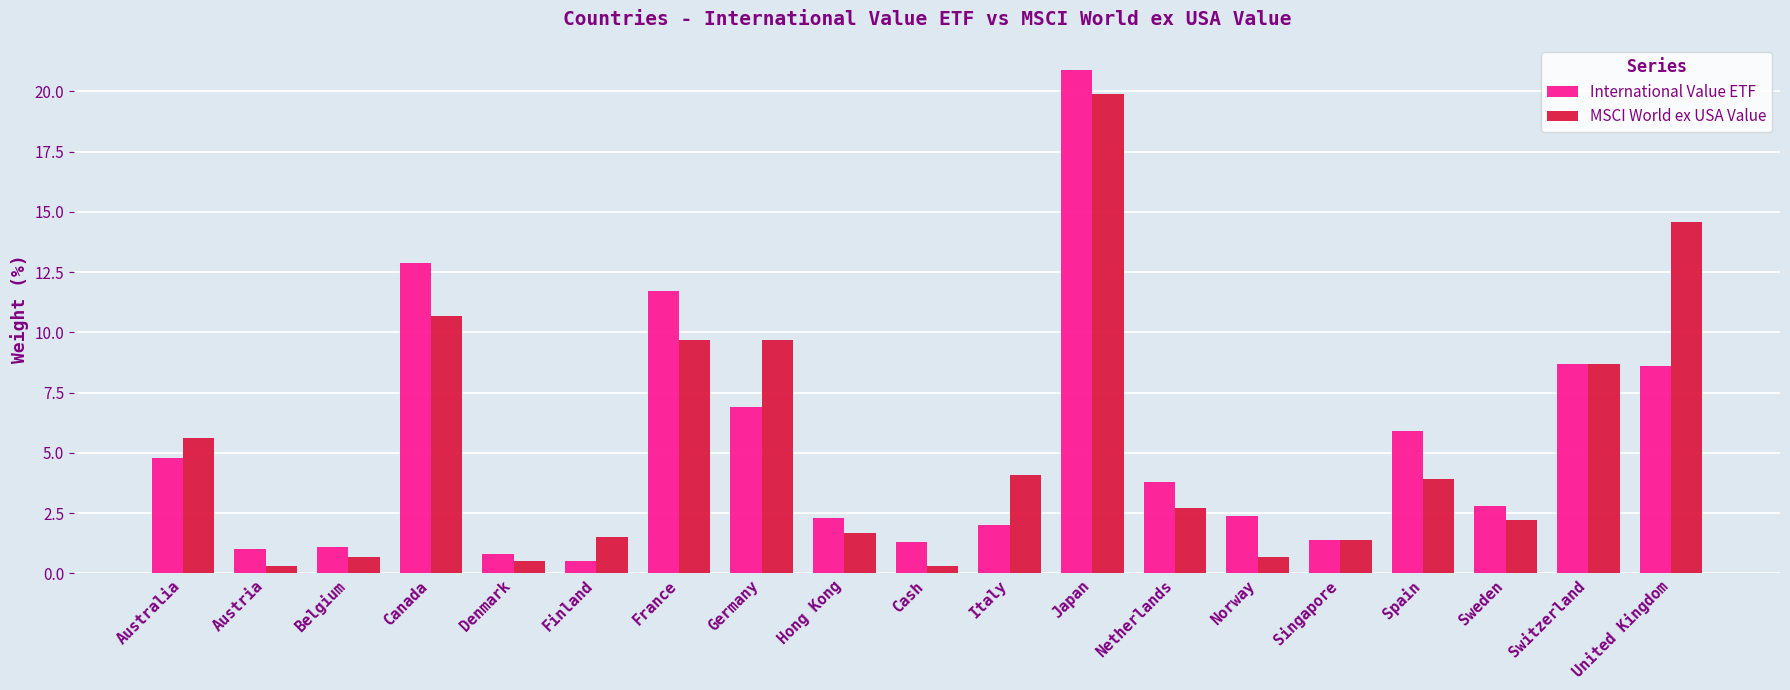

What is the value of the International Value ETF bar at the 4th from the left?

12.9